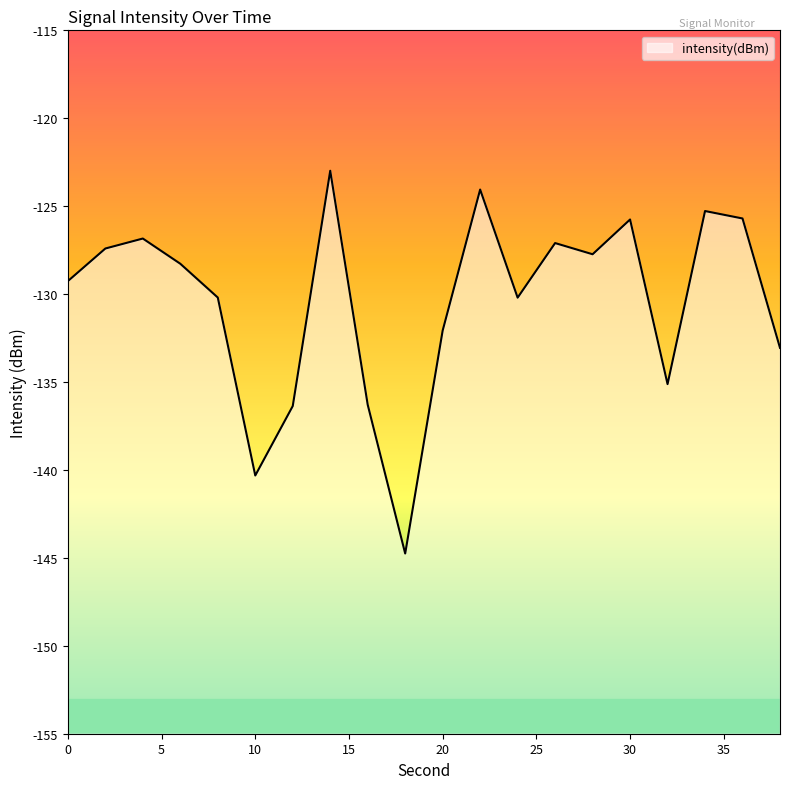

Between 0 and 4, which is larger?

4